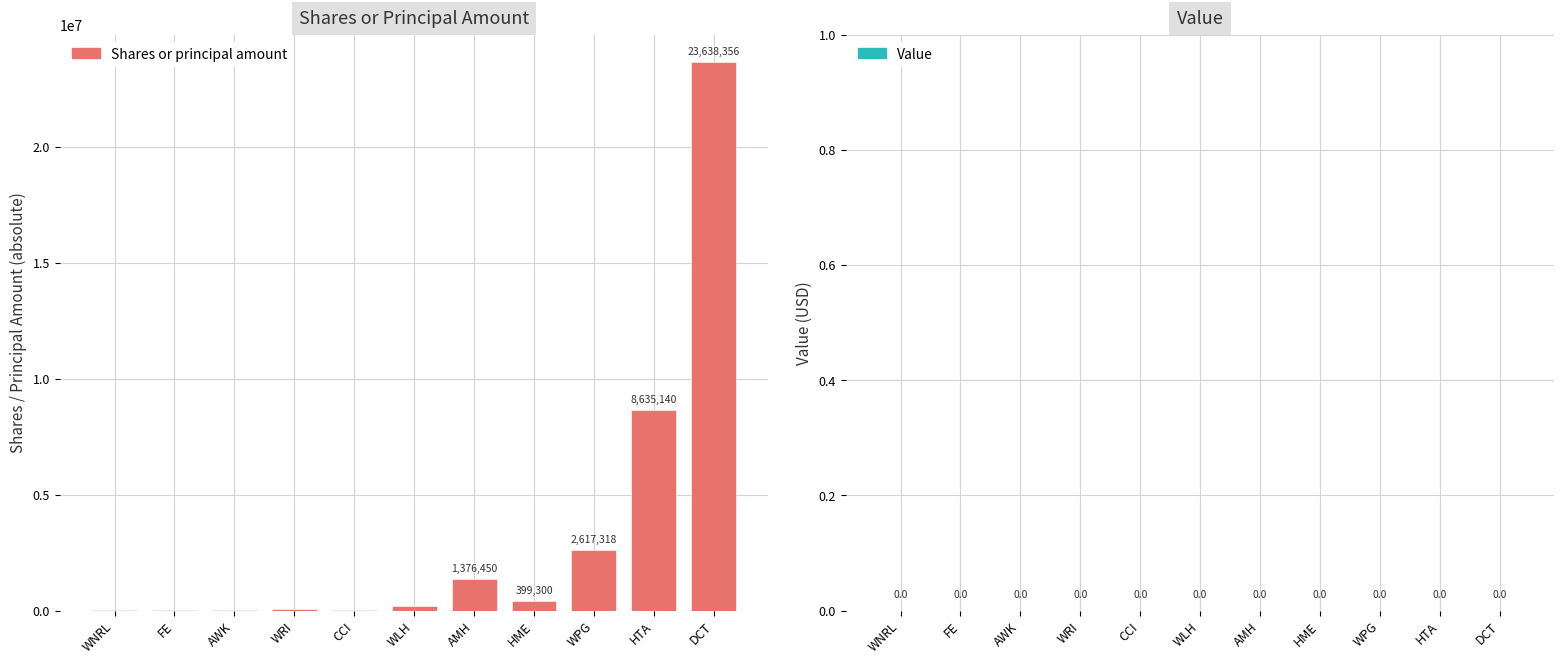

What value does the data have at AMH?

1376450